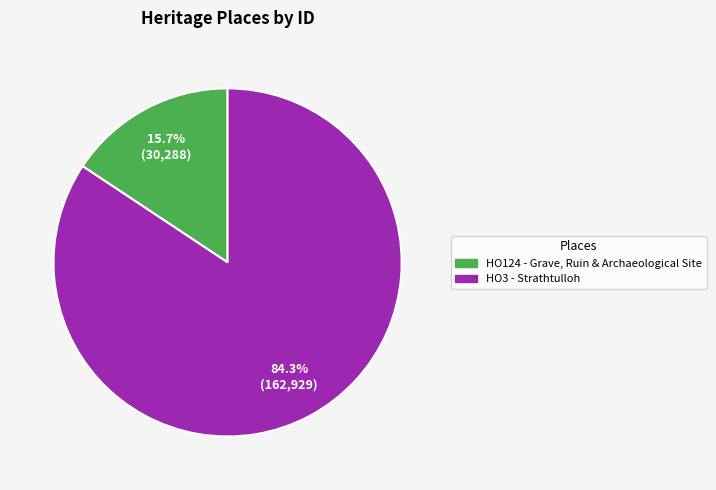

To the nearest percent, what is the average slice percentage?

50%